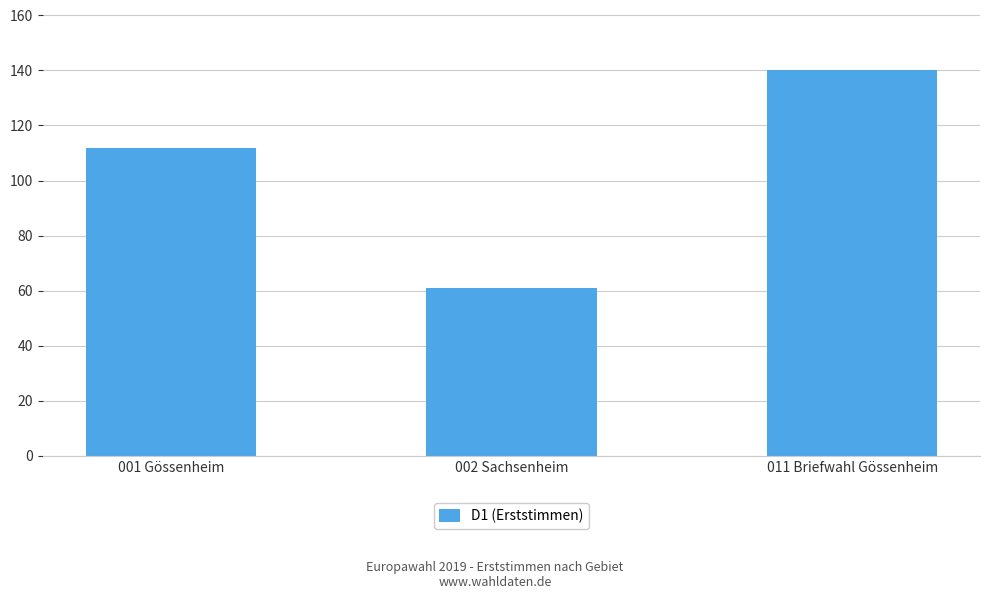

What is the difference between the maximum and minimum values?

79